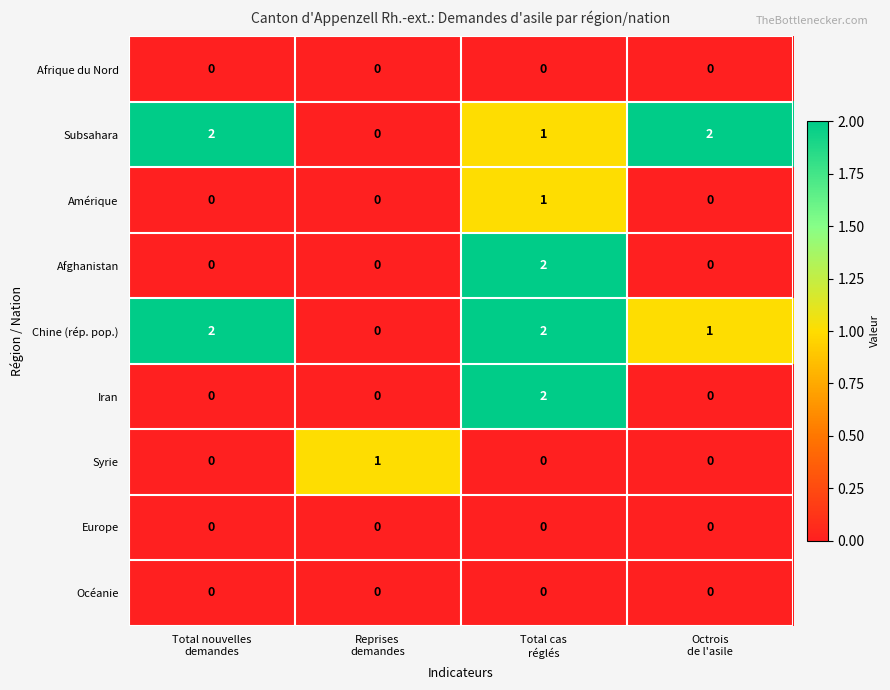

Count the Subsahara values in the range 1 to 2.

3